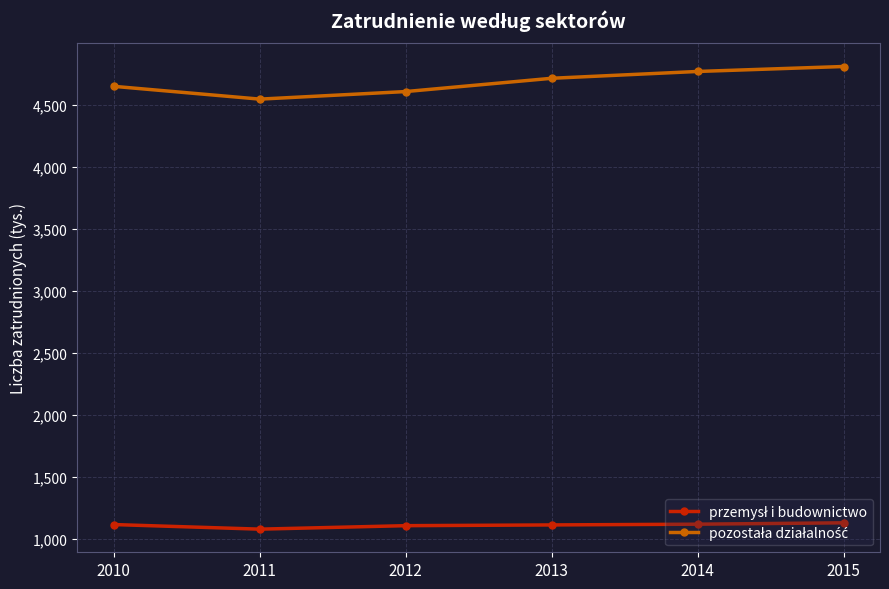

What is the difference between the highest and lowest values at 2015?

3679